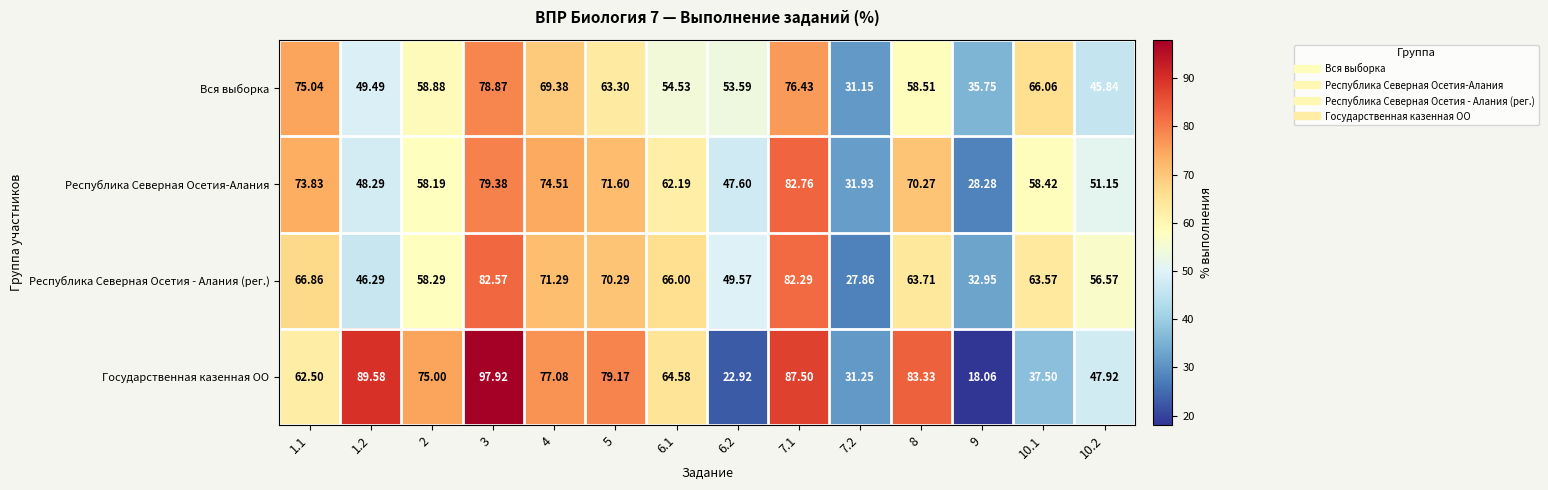

Which series has the widest spread of values?

Государственная казенная ОО